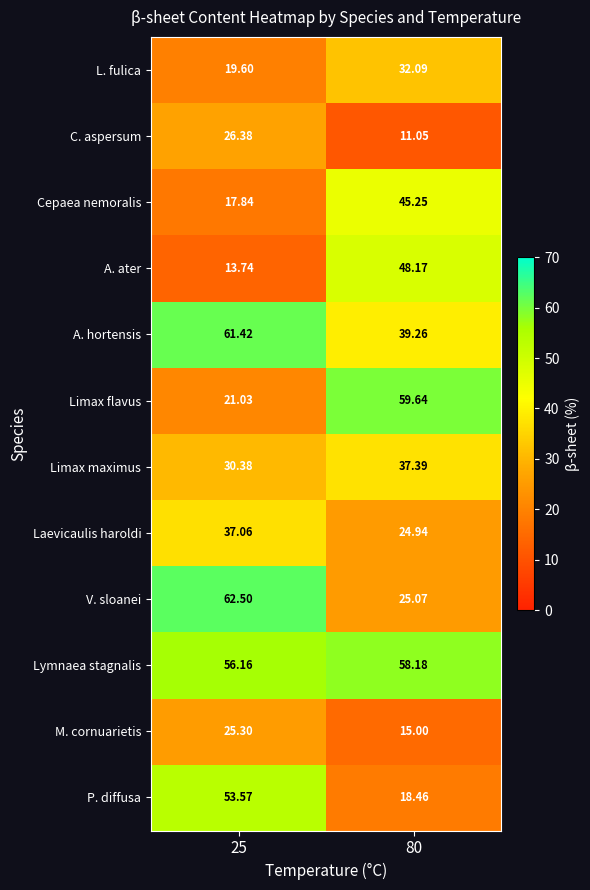

Rank the series at 80 from lowest to highest value.

C. aspersum, M. cornuarietis, P. diffusa, Laevicaulis haroldi, V. sloanei, L. fulica, Limax maximus, A. hortensis, Cepaea nemoralis, A. ater, Lymnaea stagnalis, Limax flavus